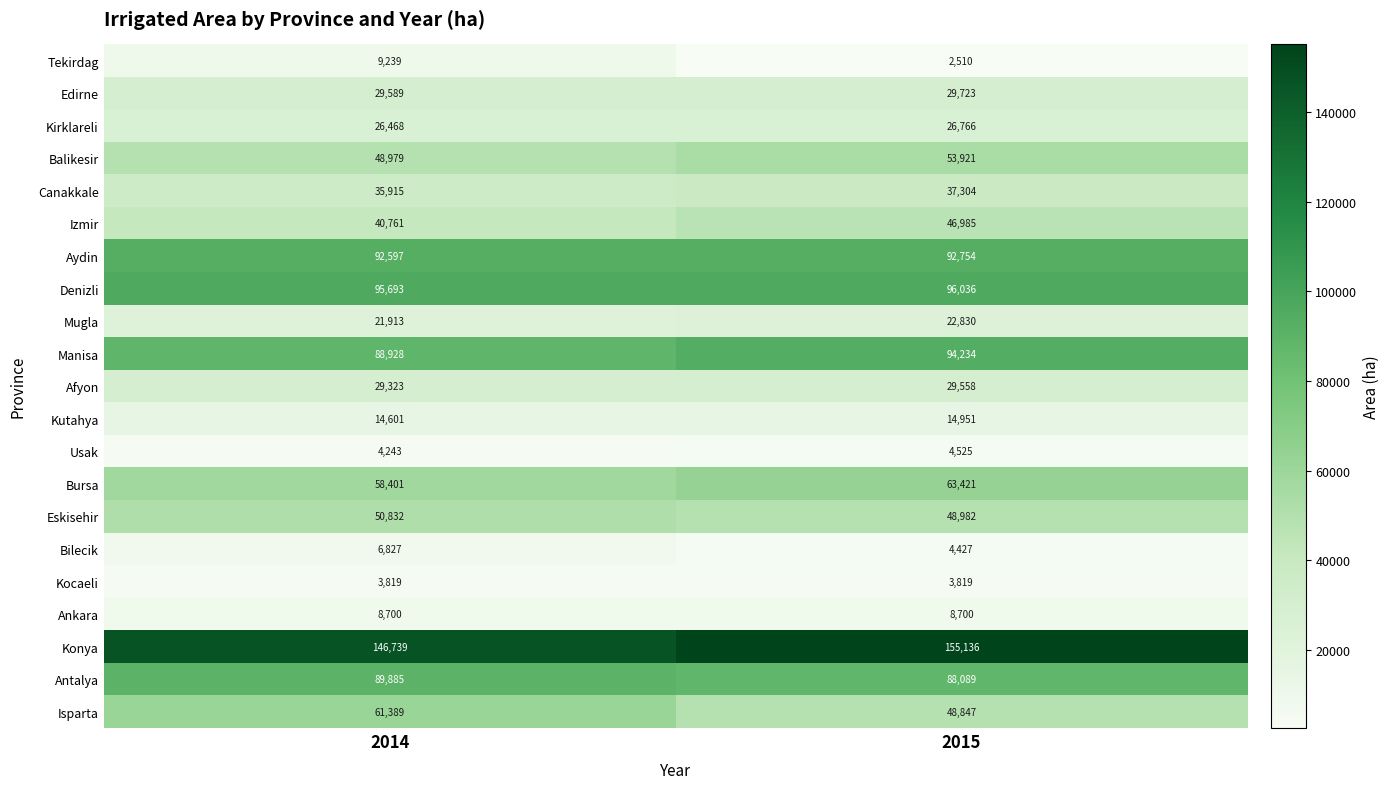

Which series has the largest range (max minus min)?

Isparta